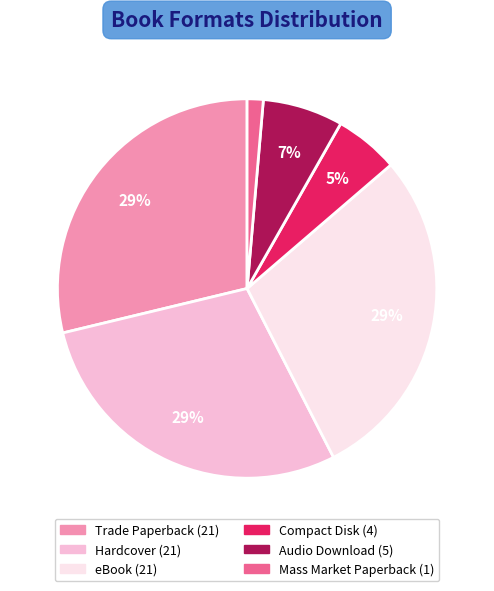

What percentage is the Hardcover slice, to the nearest percent?

29%